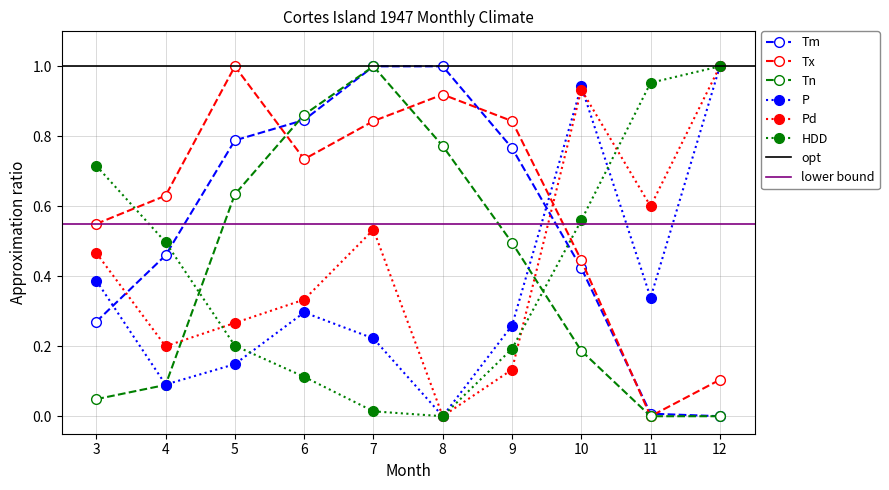

Which has a higher value, 6 or 8?

8